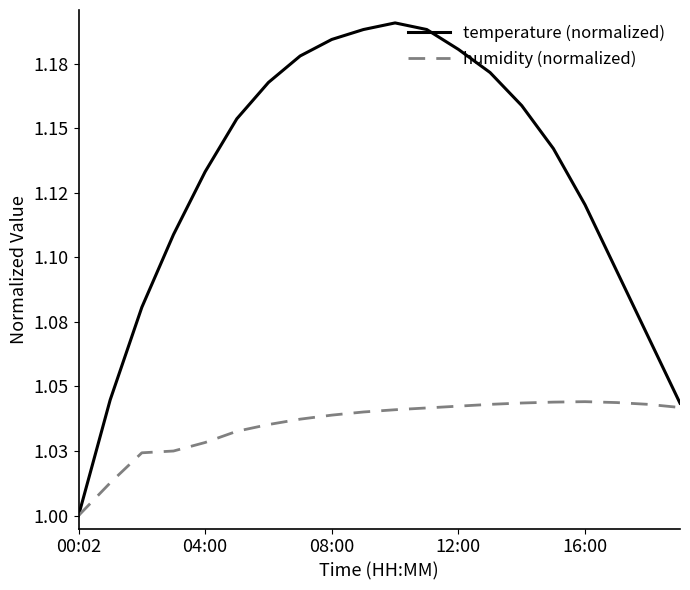

True or false: humidity (normalized) and temperature (normalized) intersect in this chart.

False